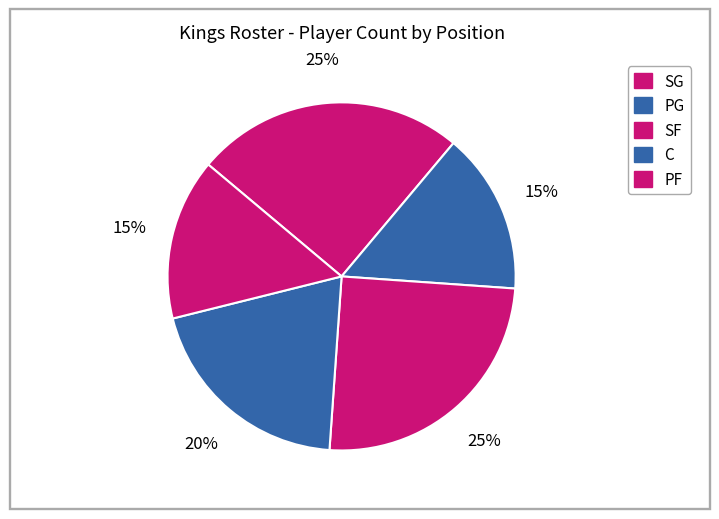

To the nearest percent, what percentage of the pie is SG?

25%